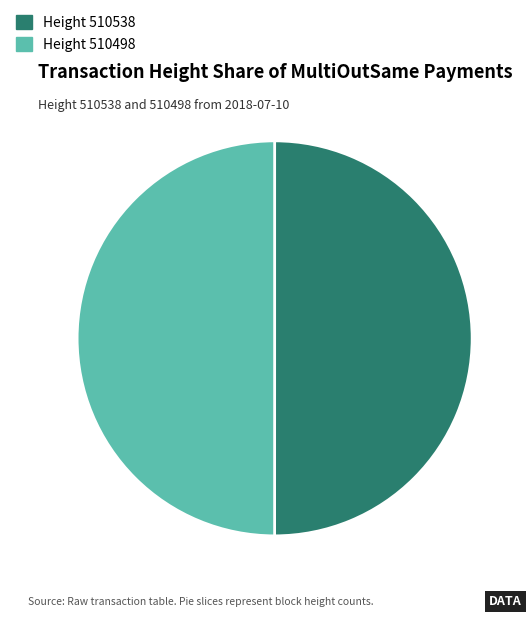

How many segments does this pie chart have?

2